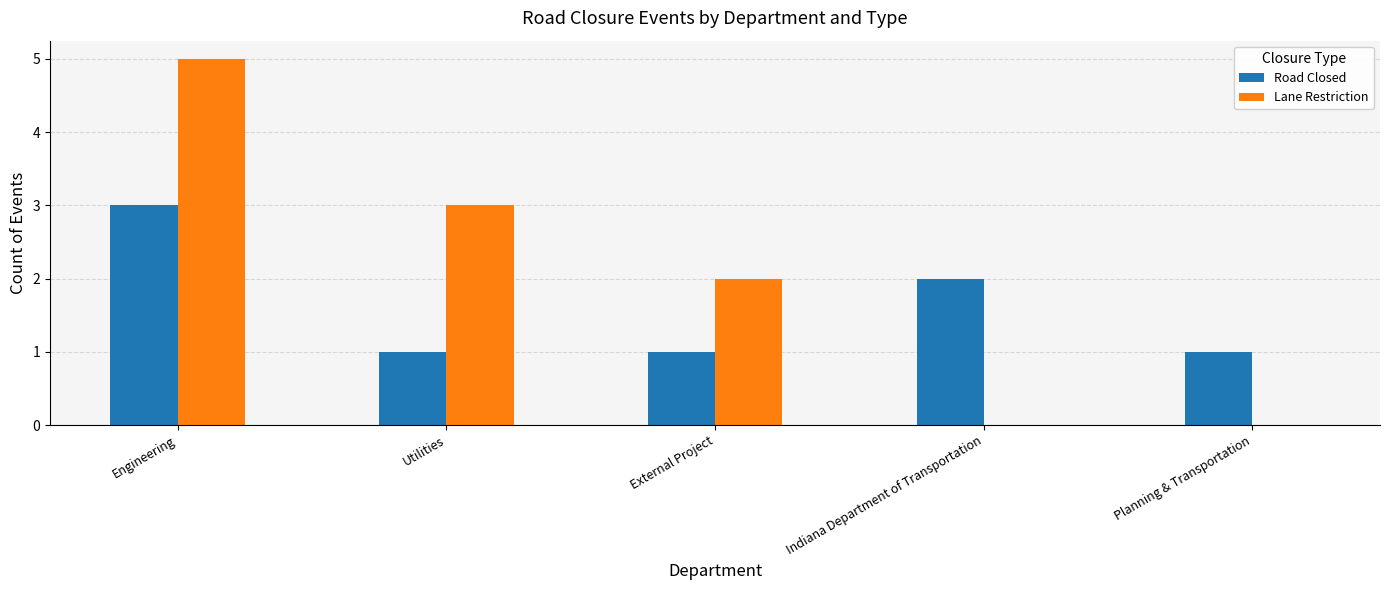

Where does the Lane Restriction series first go above 2?

Engineering